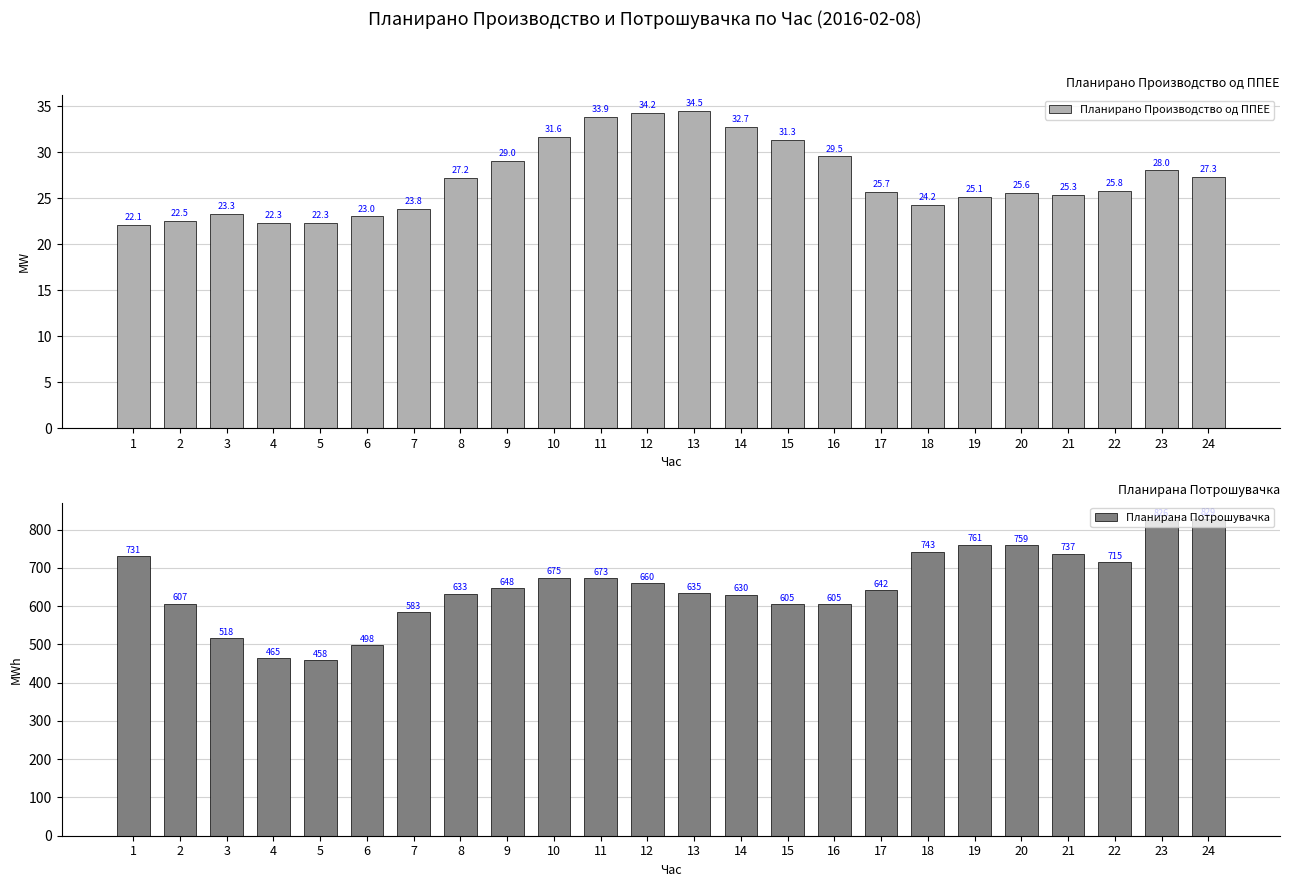

What is the difference between the Планирано Производство од ППЕЕ values at 23 and 12?

6.2